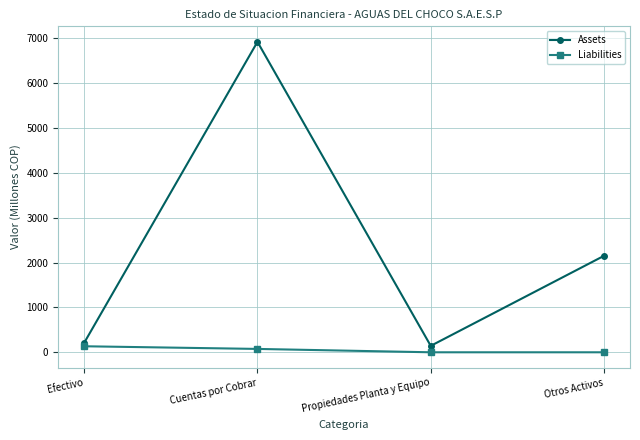

Which series has the largest range (max minus min)?

Assets